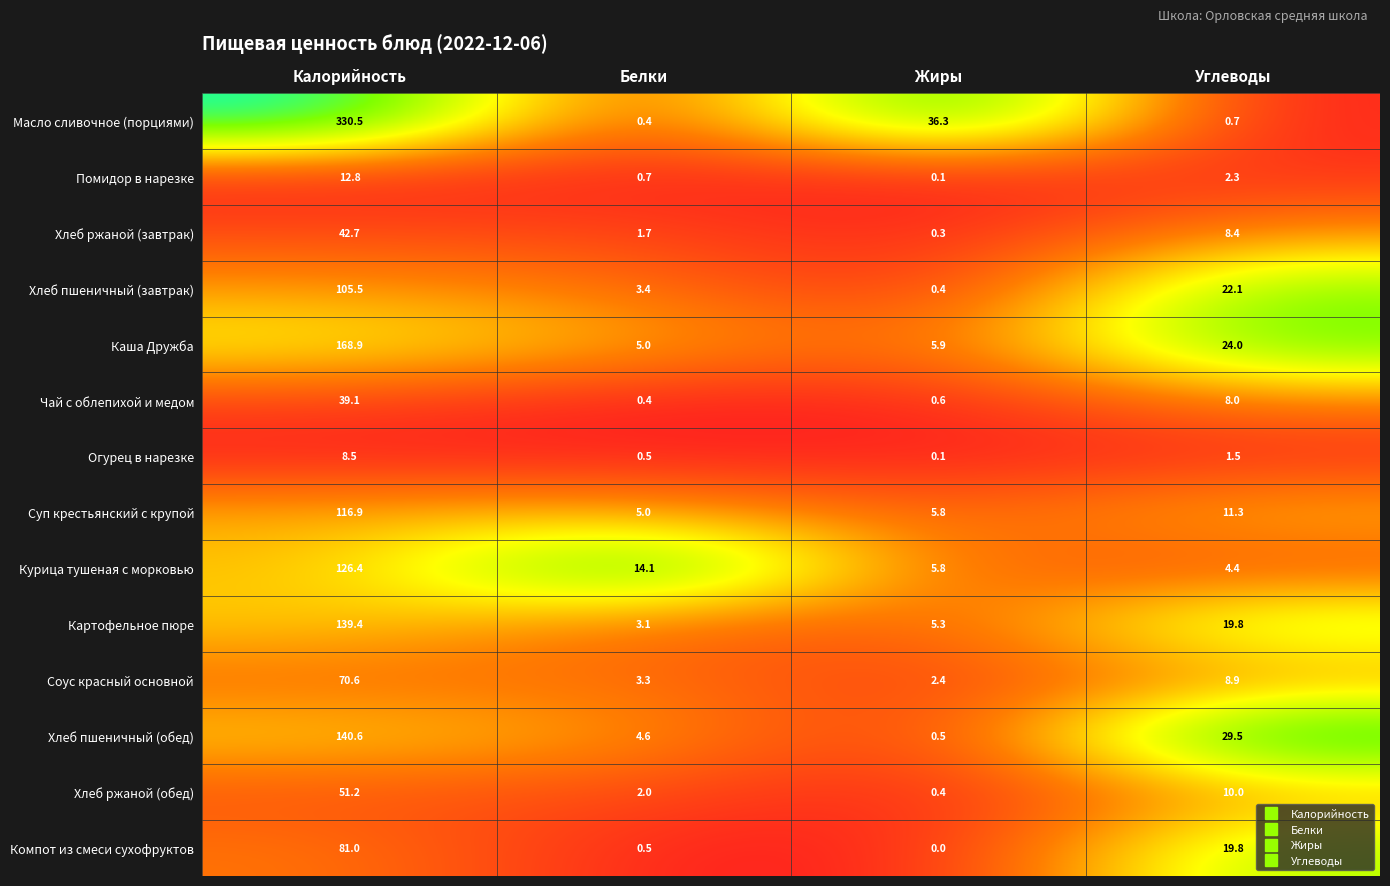

What is the total value across all series at Жиры?

63.9